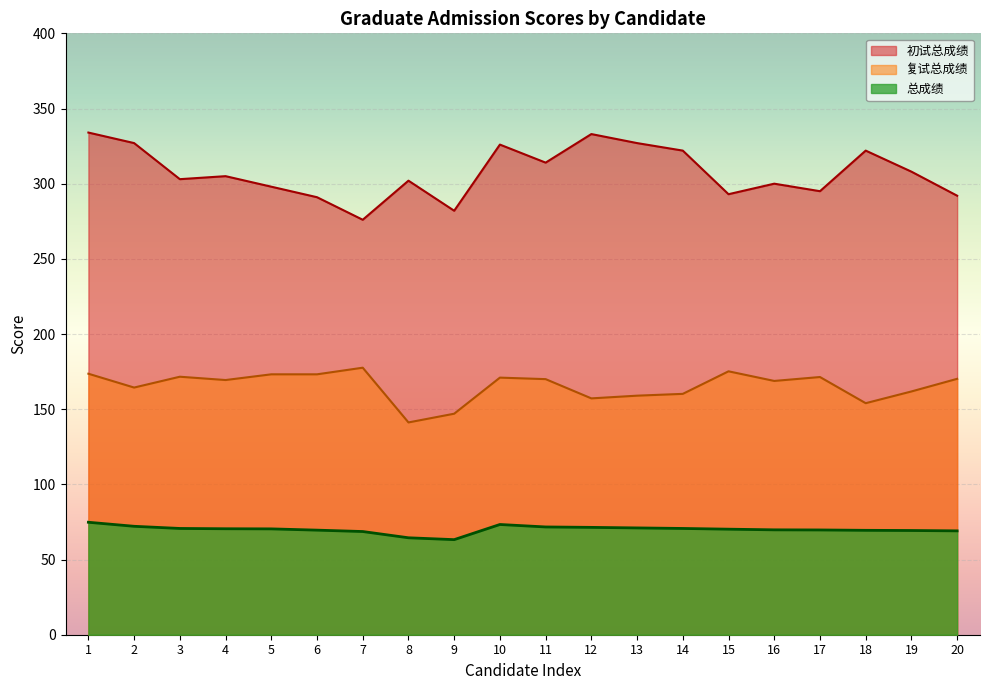

Count the number of data series in this chart.

3